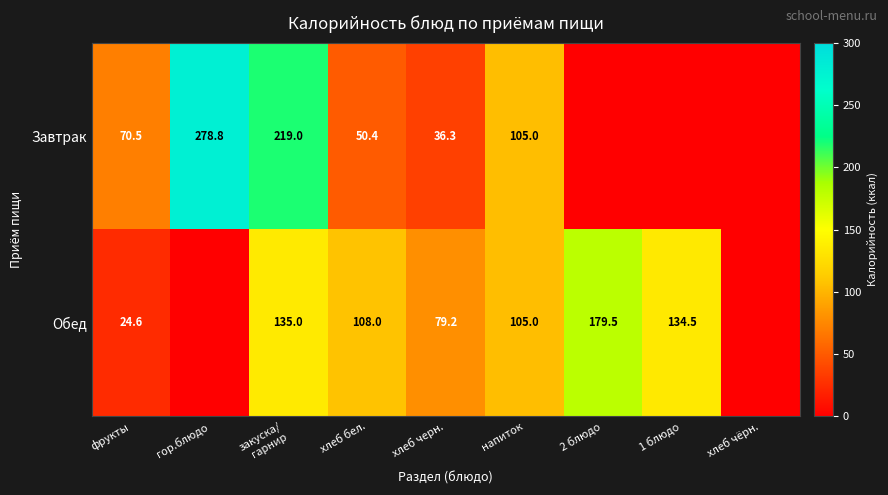

What is the total value across all series at гор.блюдо?

278.8